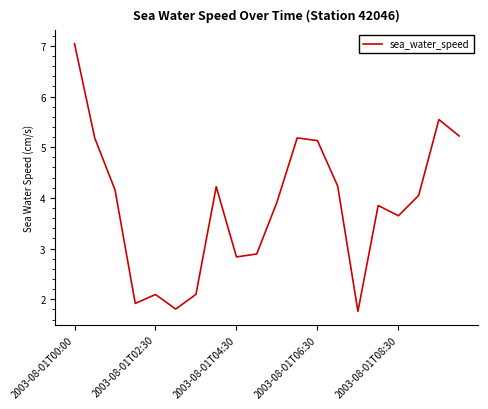

What is the maximum value shown in the chart?

7.0